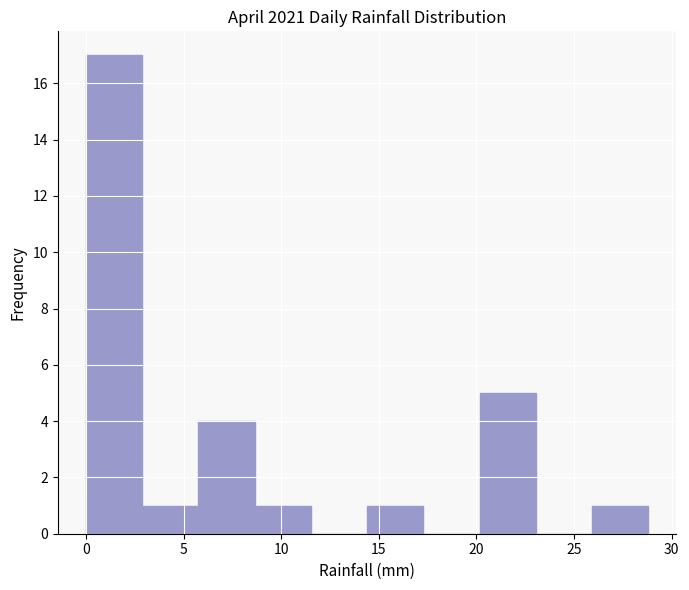

How tall is the bar that spans 8.5 to 11.5 on the x-axis? Neither the bar edges nor the heights are printed on the chart, so give them approximately, as read against the axes.

1